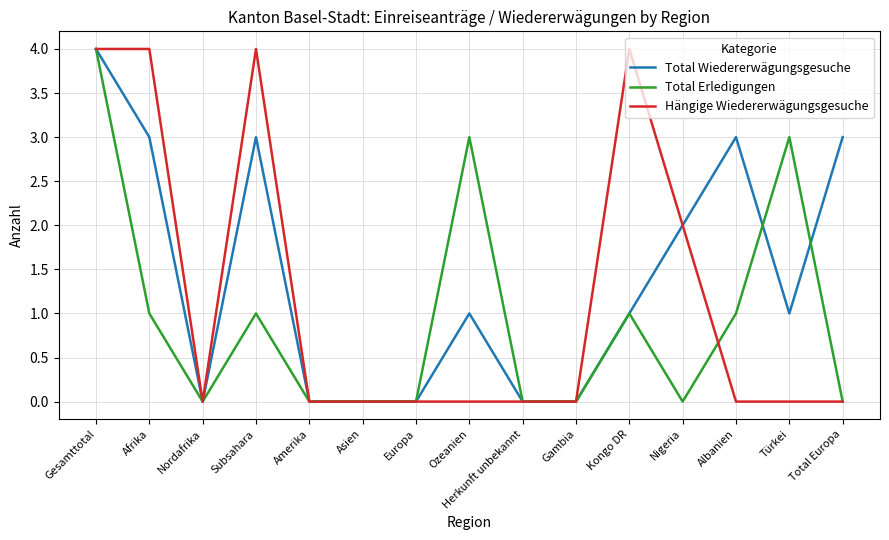

What is the difference between the maximum and second lowest values in the Hängige Wiedererwägungsgesuche series?

4